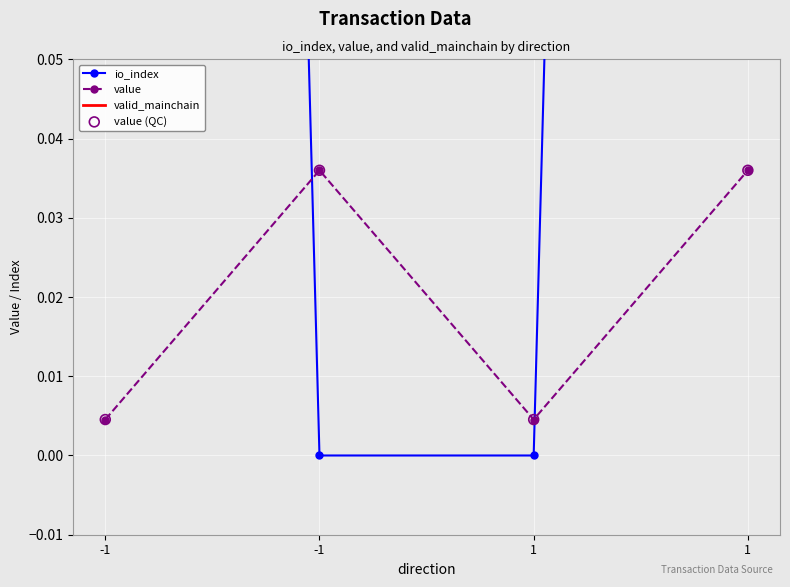

At which category is the sum across all series the highest?

1